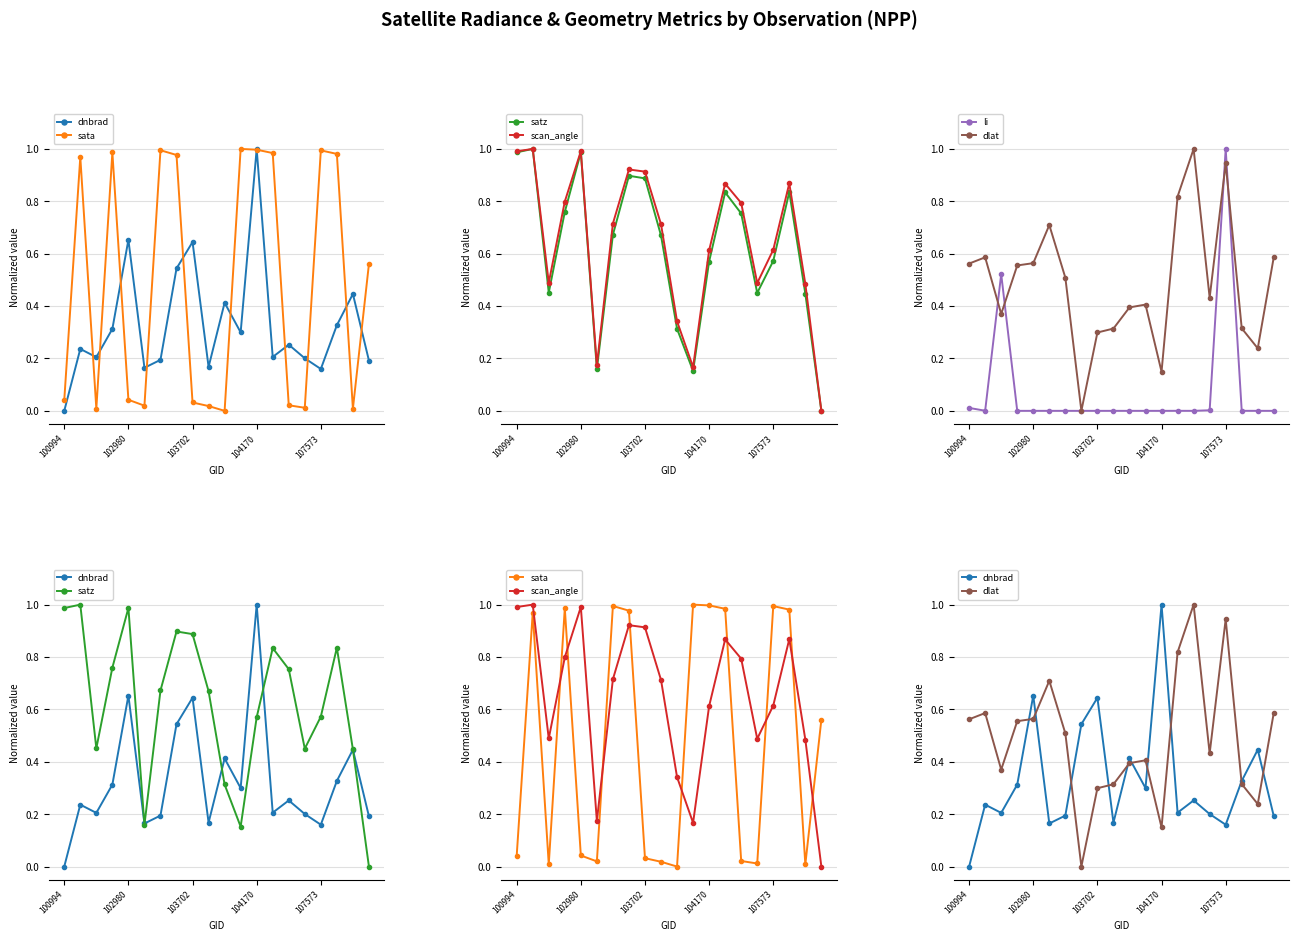

What is the total value across all series at 19?

1.3